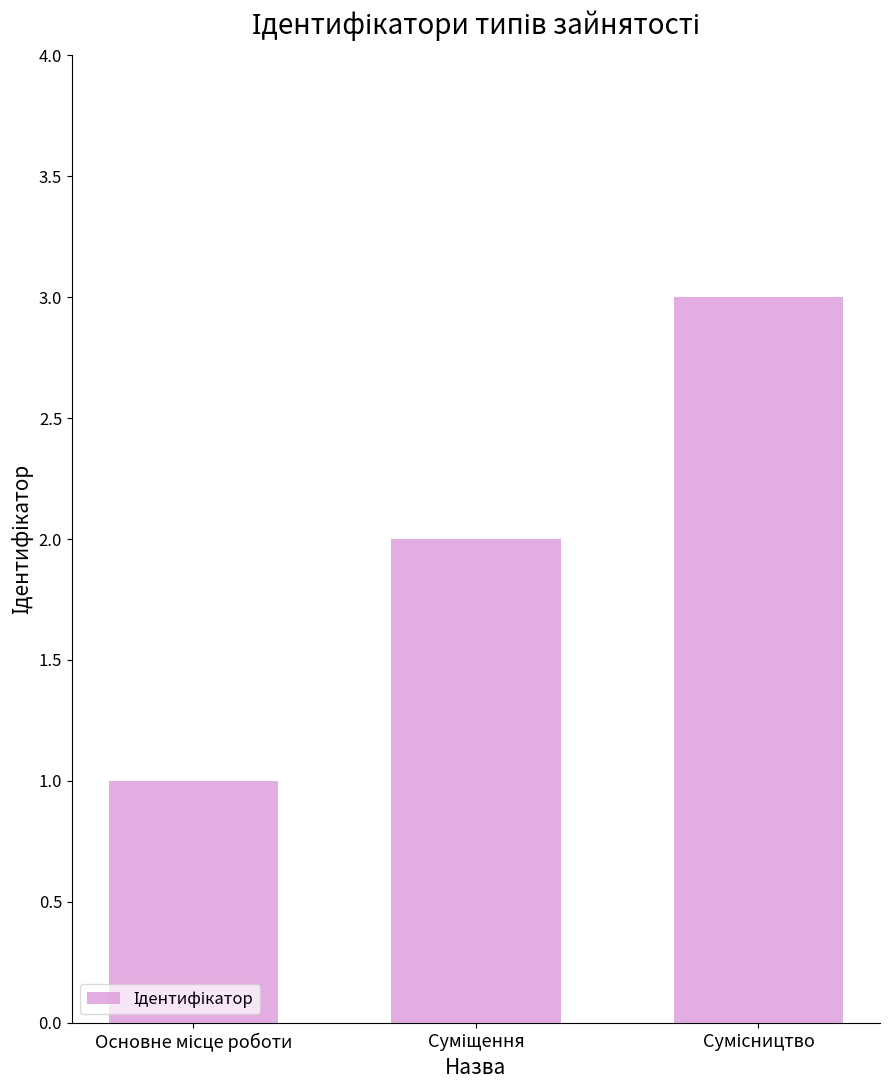

What is the greatest value displayed?

3